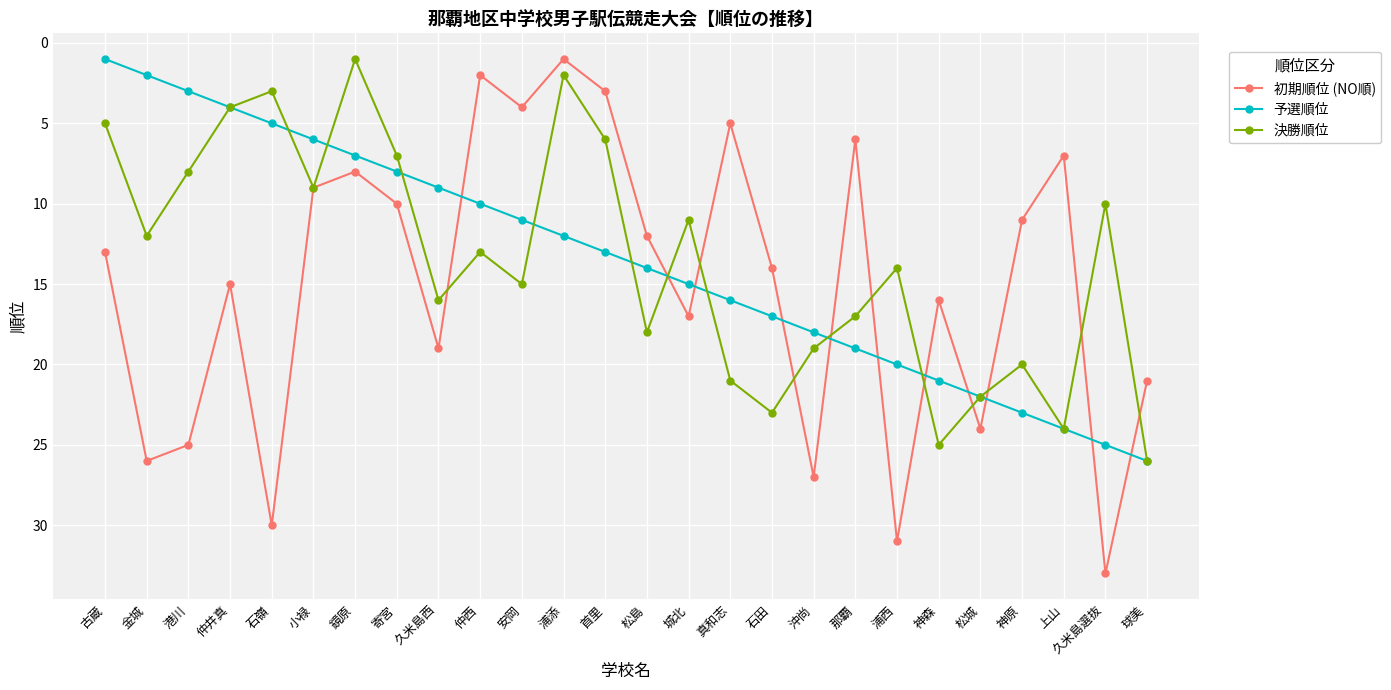

What is the difference between the maximum and minimum values in the 予選順位 series?

25